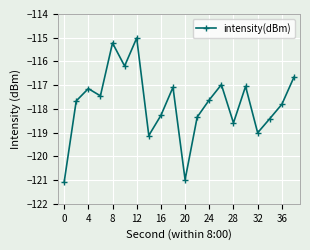

What is the smallest value displayed?

-121.1